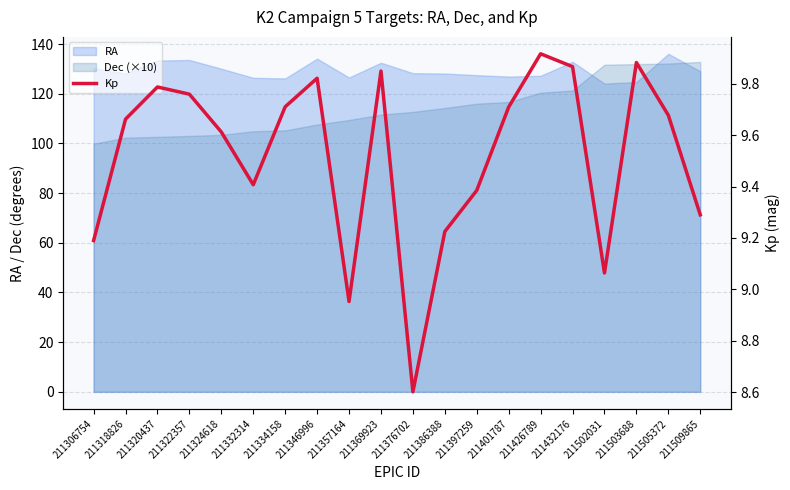

At which category does the data reach its first local peak?

211320437